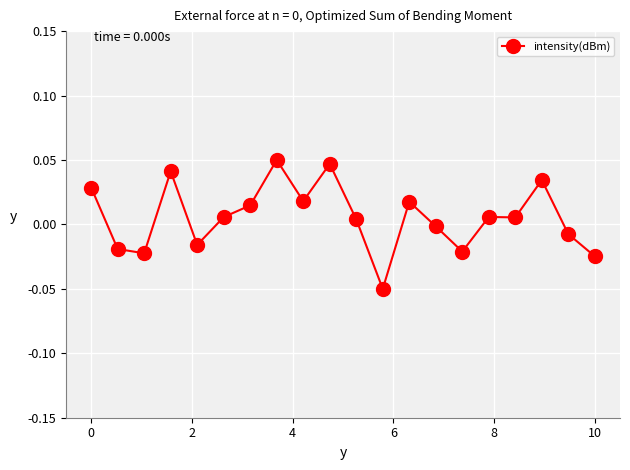

How many lines are shown in the chart?

1